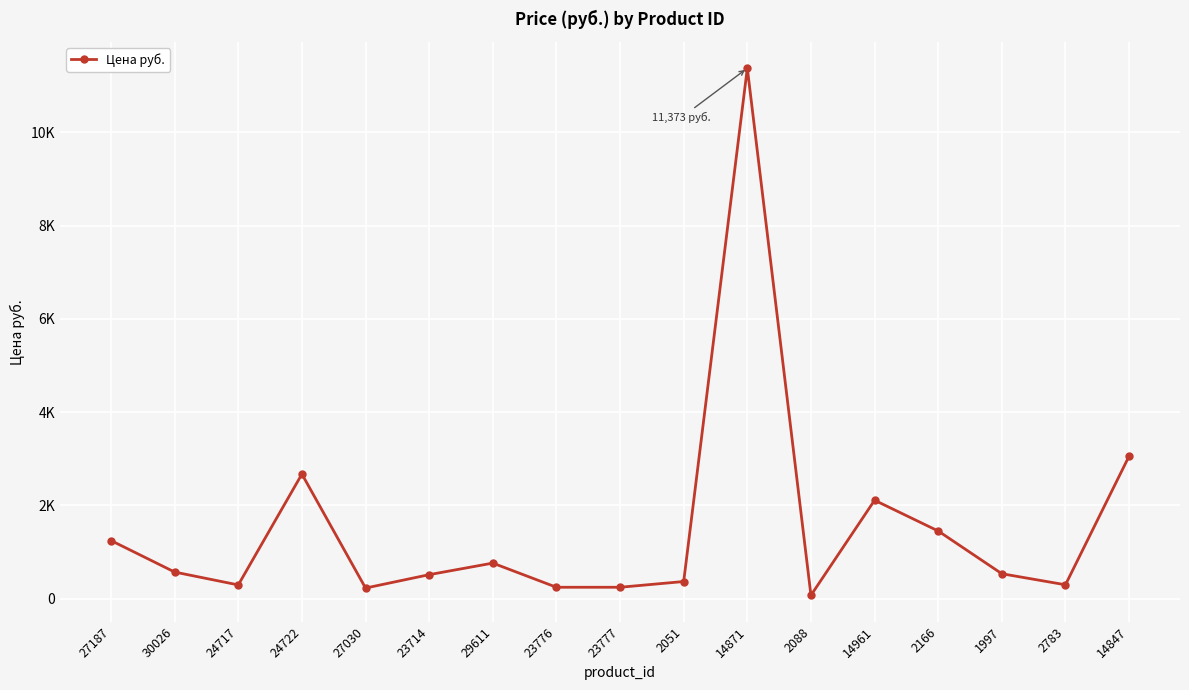

At which category does the chart reach its peak across all series?

14871